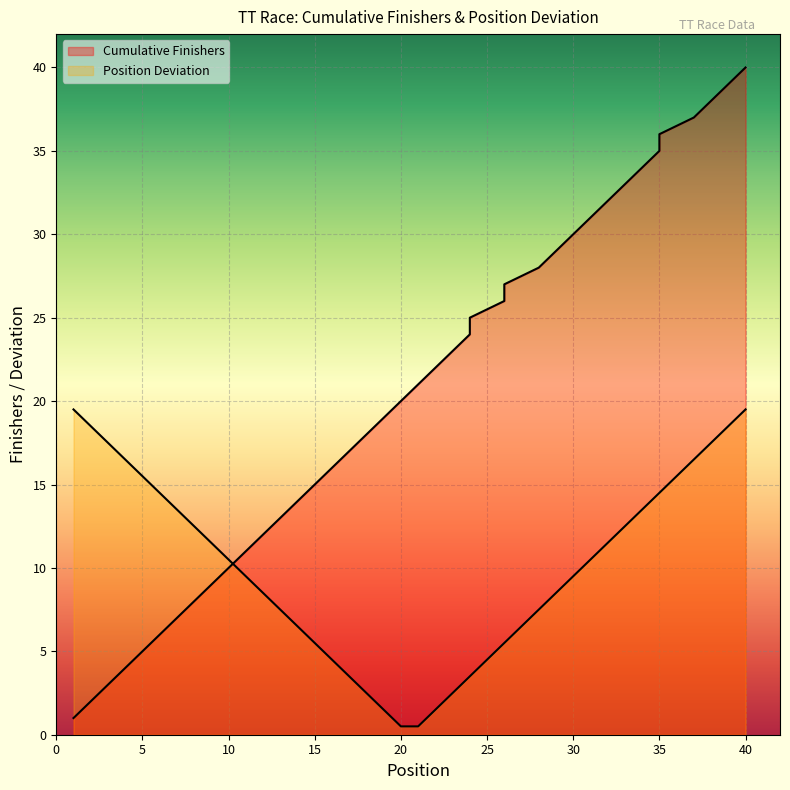

Is it true that the value at 30 is 30?

True